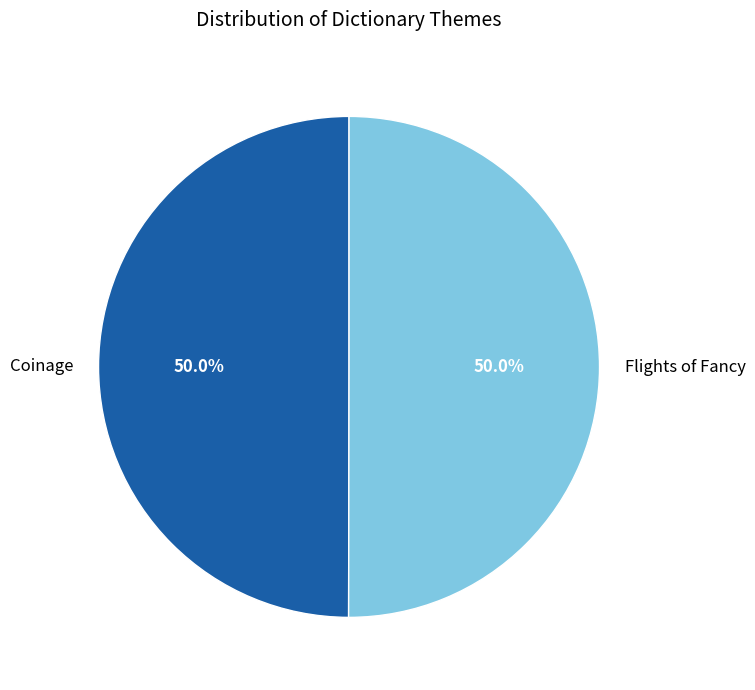

Approximately how many times larger is the value at Coinage compared to Flights of Fancy?

1.0